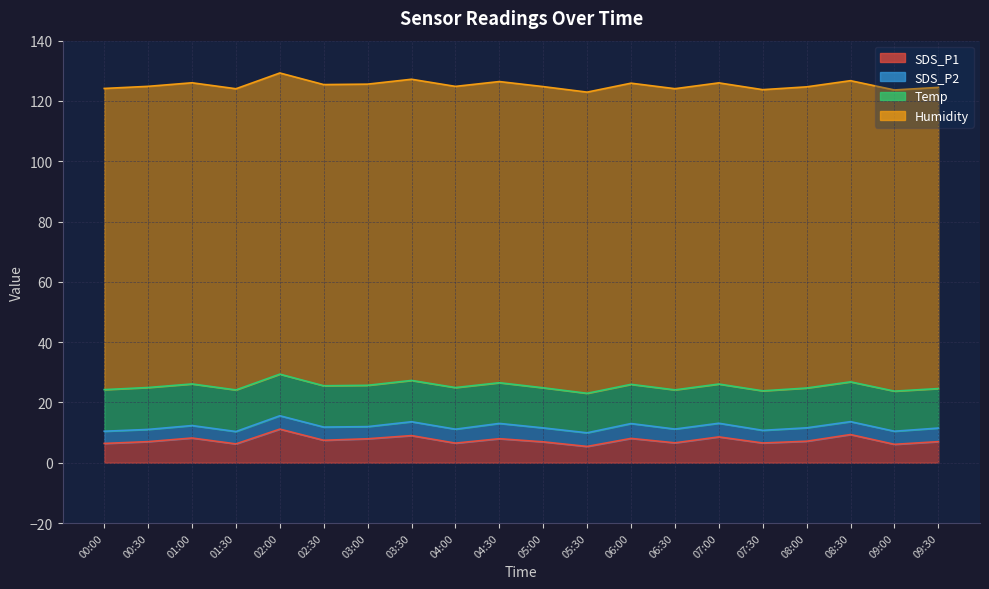

Count the number of categories in the chart.

20